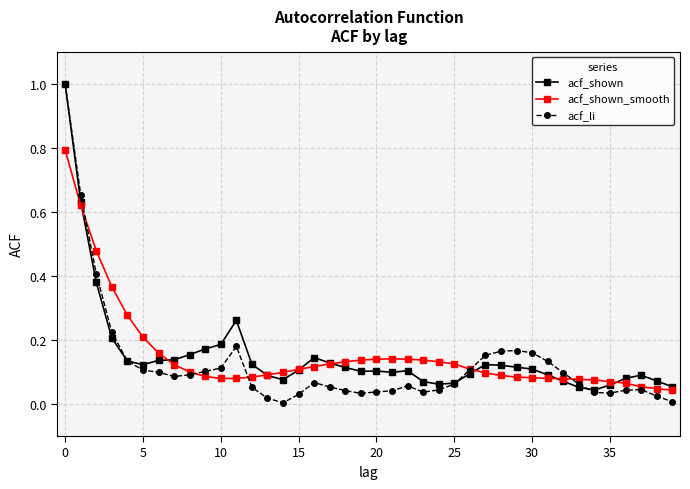

What is the highest value of the acf_shown series?

1.0